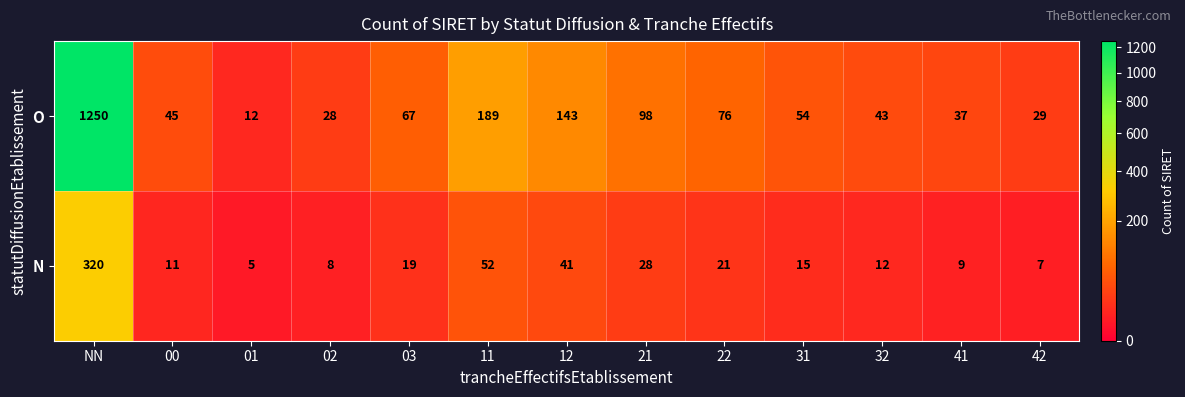

What is the difference between the highest and lowest values at 31?

39